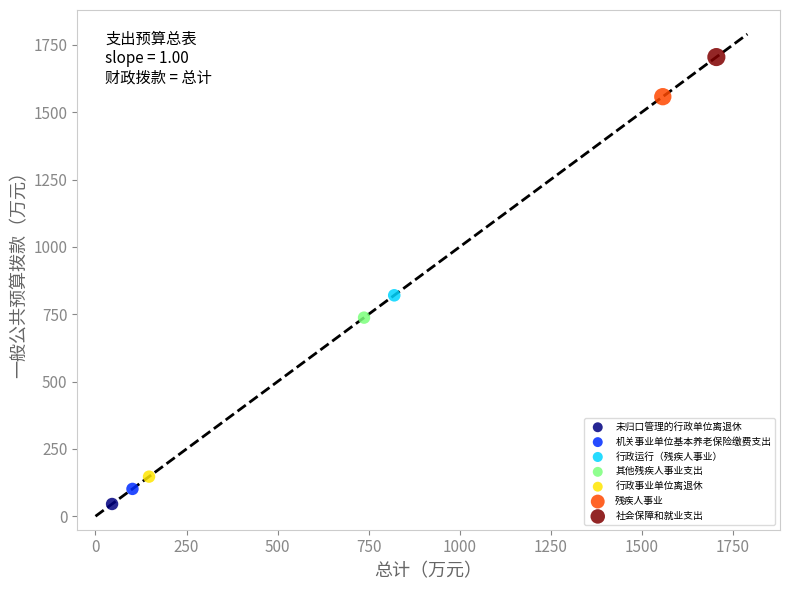

Which series contains the lowest Y value?

未归口管理的行政单位离退休